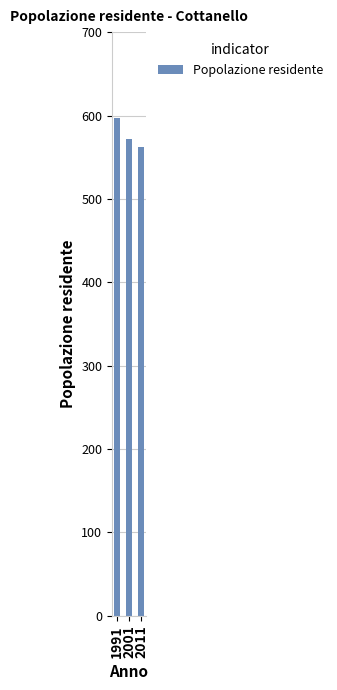

Count the number of categories in the chart.

3